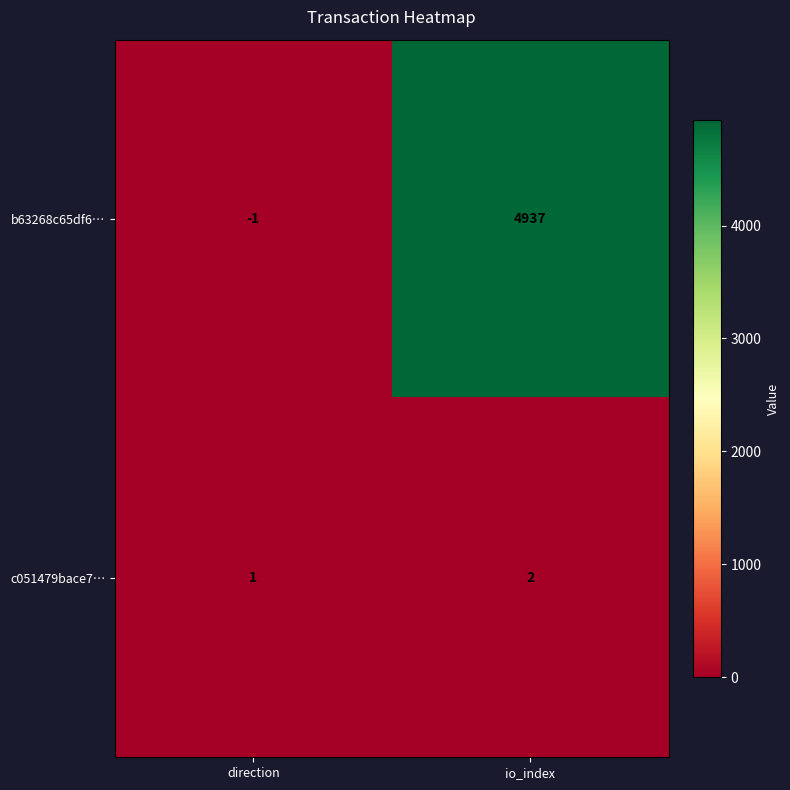

Is it true that c051479bace7… equals 2 at io_index?

True